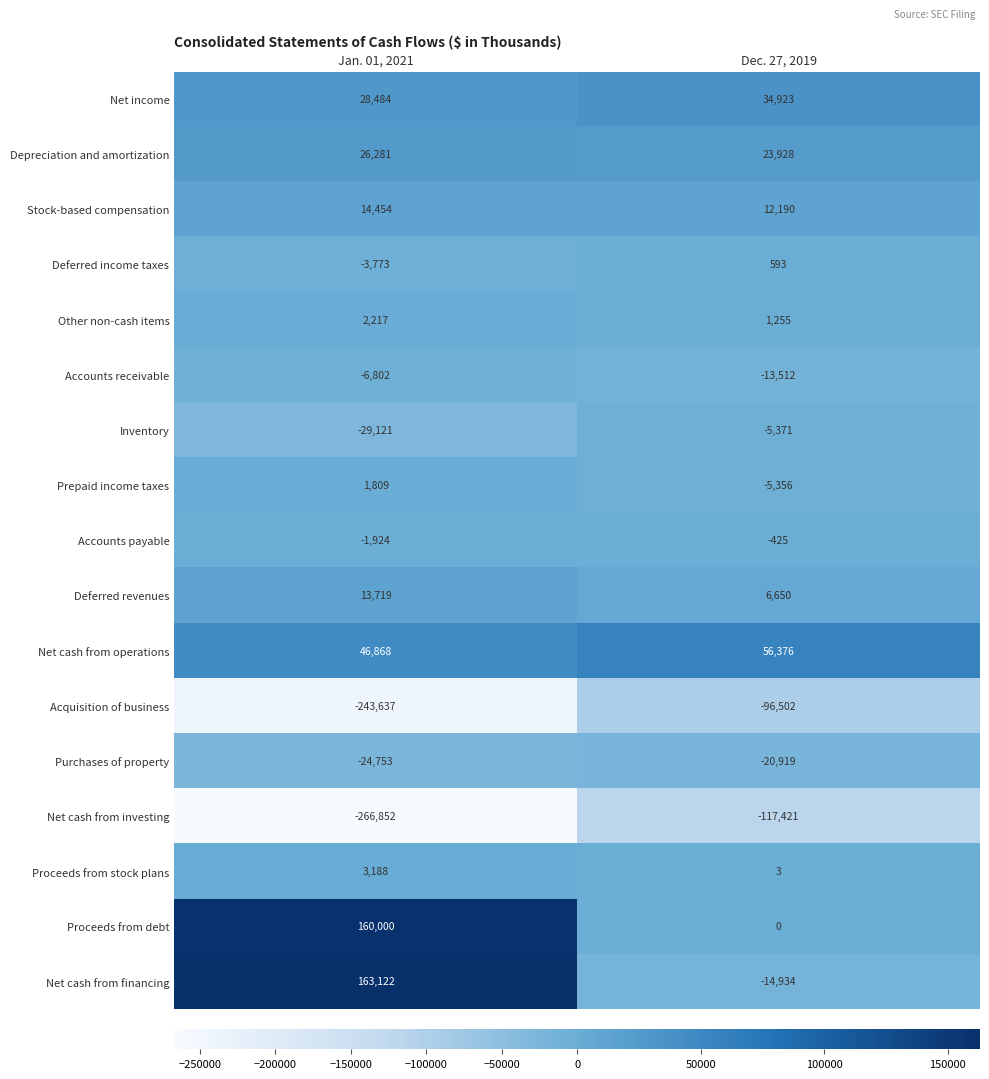

Which series has the largest range (max minus min)?

Net cash from financing